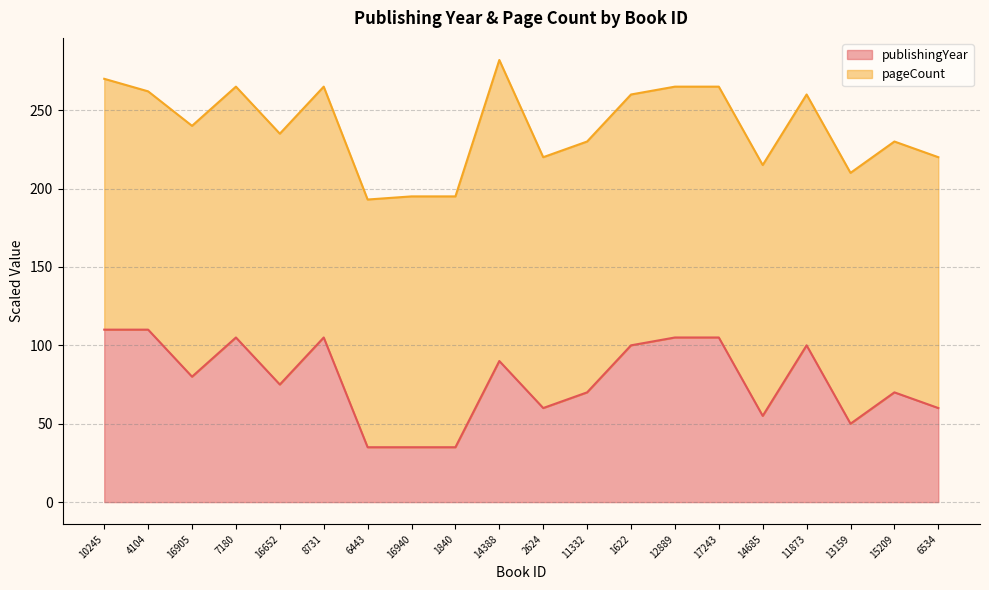

What is the value of the 7th point from the left?

35